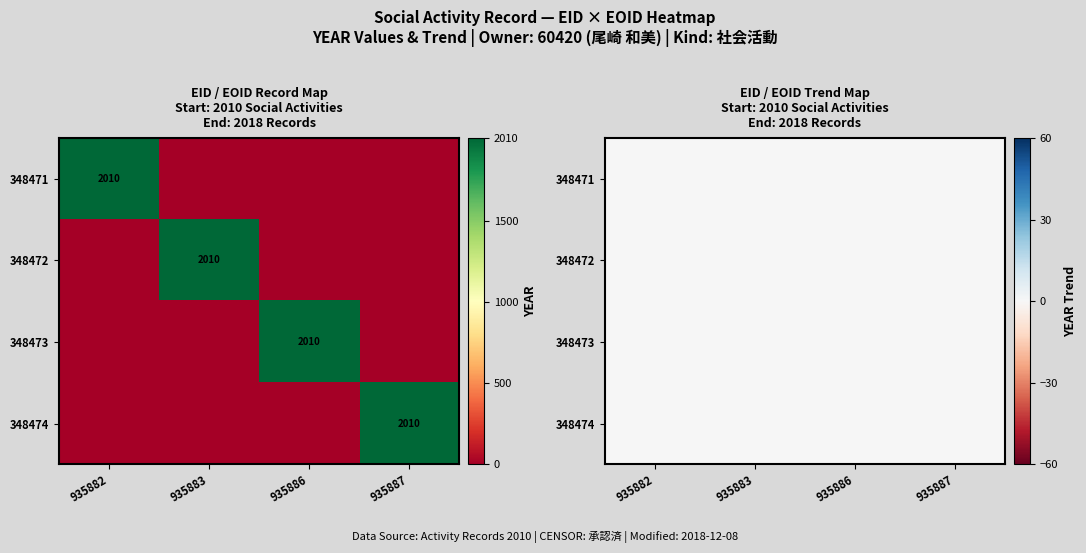

True or false: 348472 has a value of 0 at 935882.

True